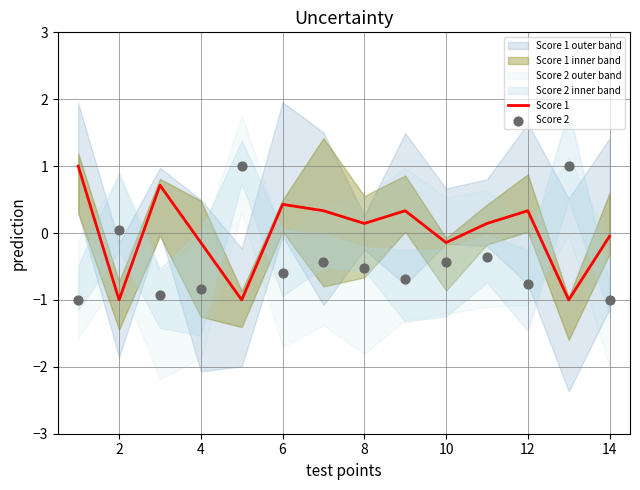

Which series has the largest total across all categories?

Score 1